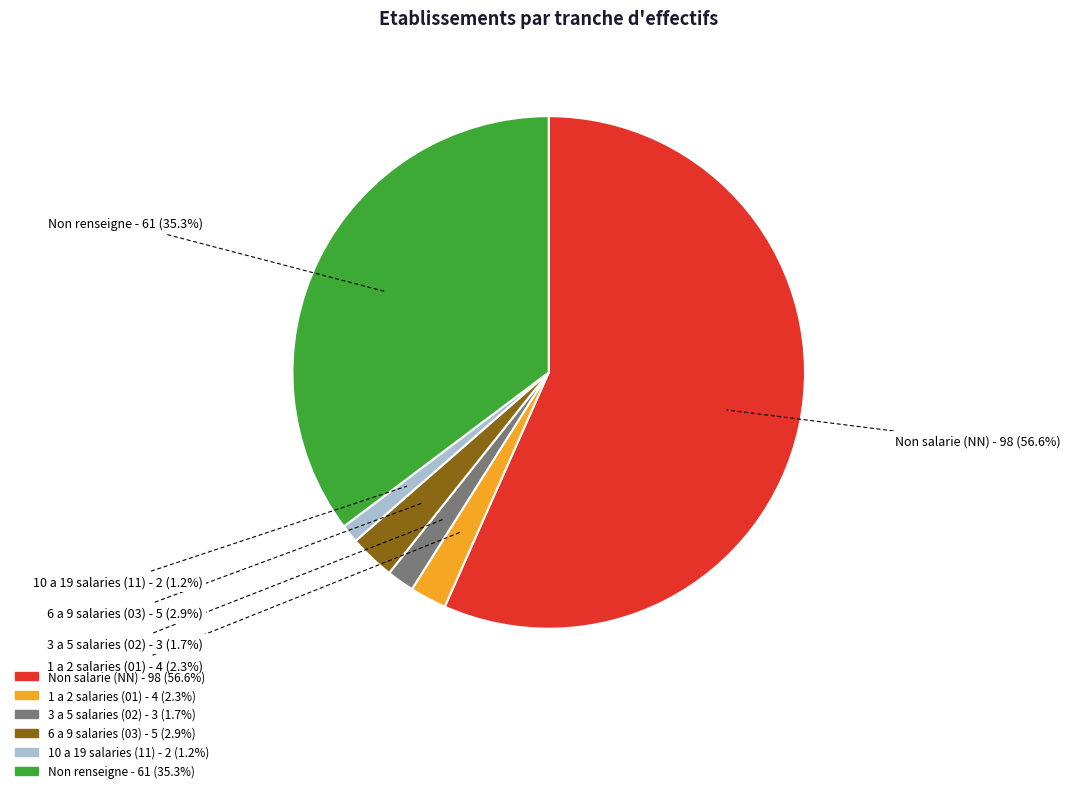

To the nearest percent, what is the difference between the largest and smallest slice percentages?

55%